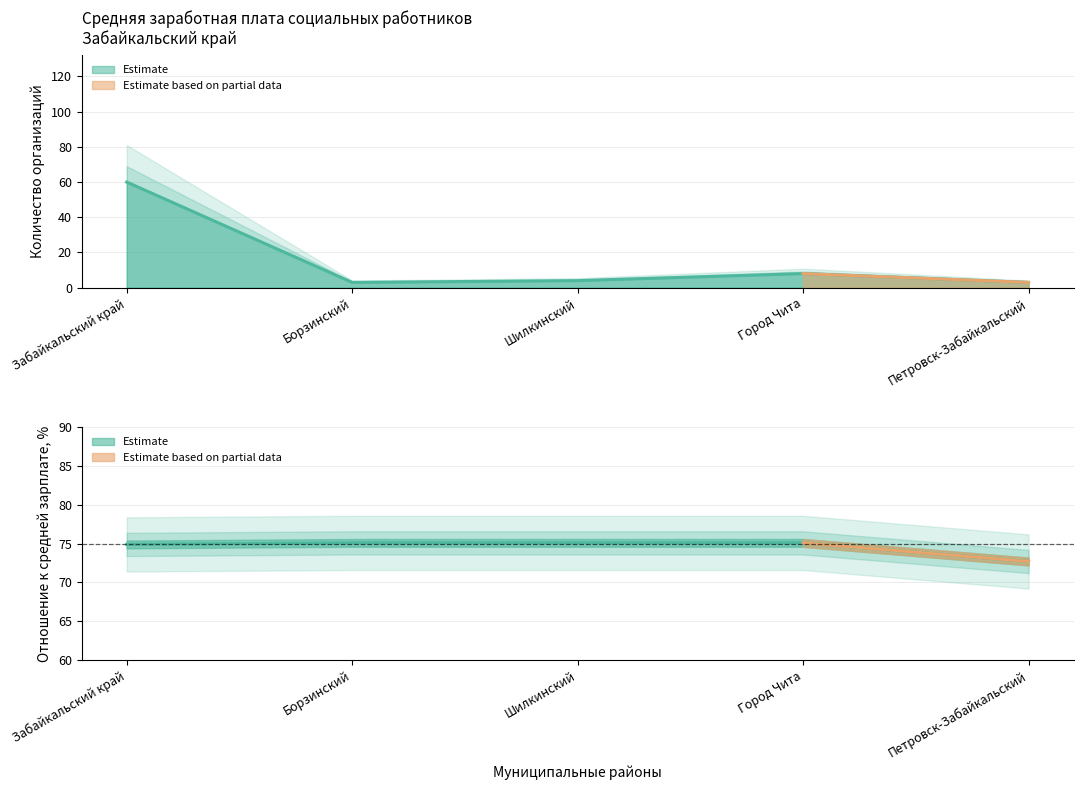

Rank the categories by value from lowest to highest.

Борзинский, Петровск-Забайкальский, Шилкинский, Город Чита, Забайкальский край